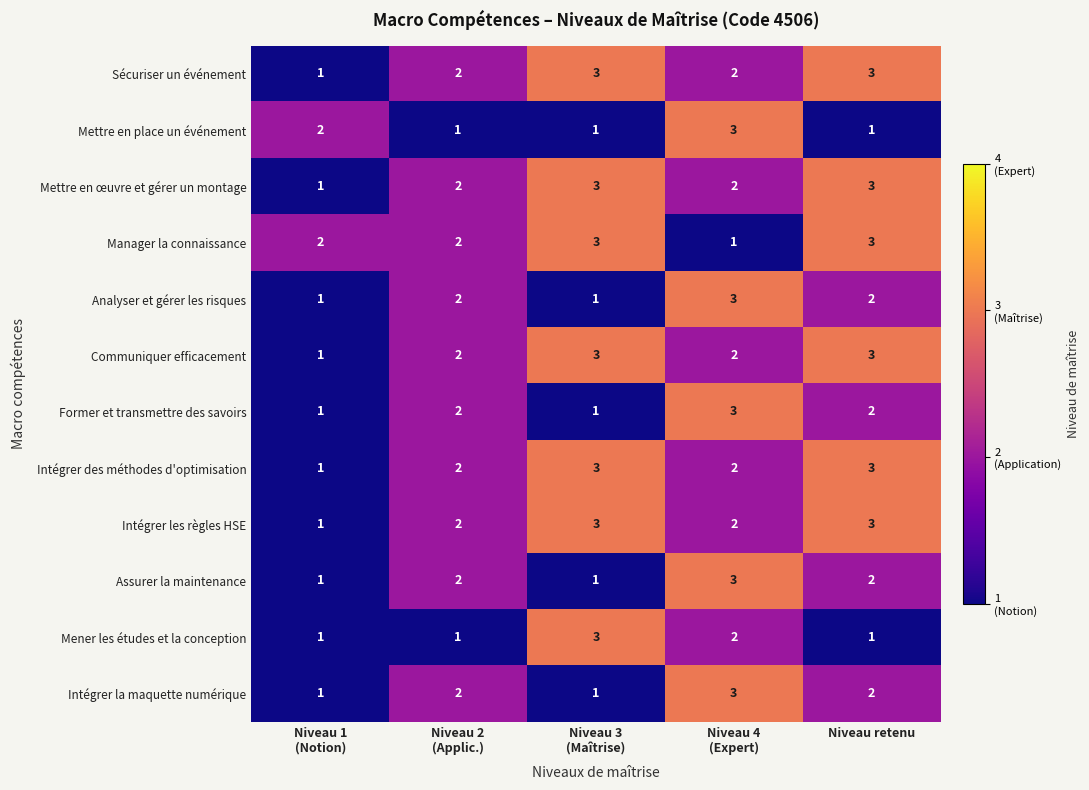

What is the maximum value for Mettre en place un événement?

3